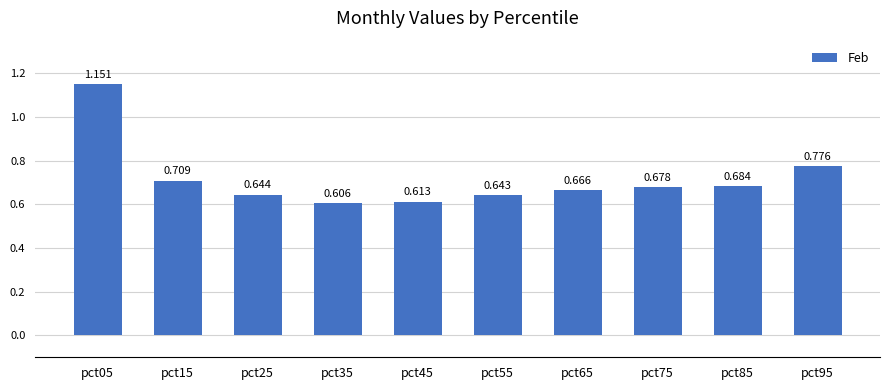

Count the number of categories in the chart.

10